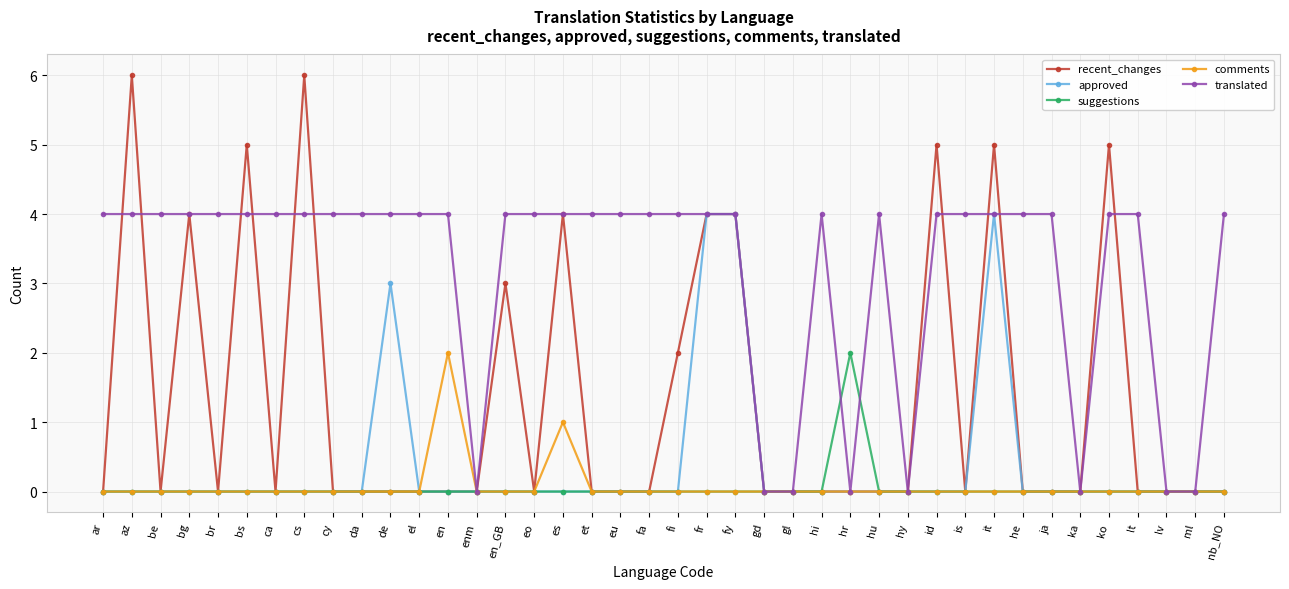

What position from the right is eu?

22